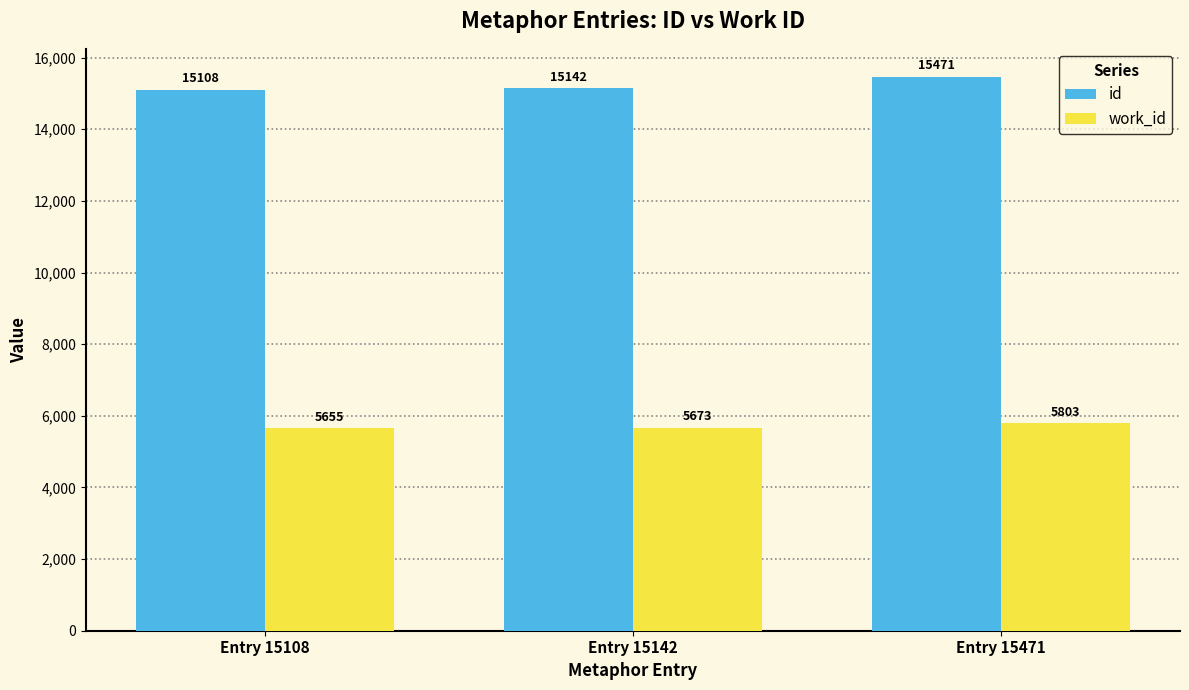

What is the difference between the maximum and minimum values in the work_id series?

148